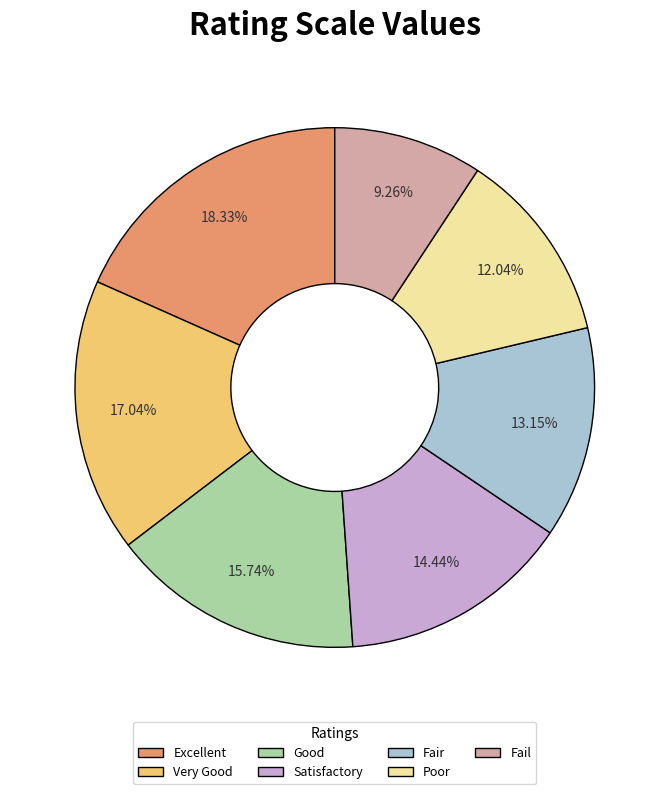

Which has a higher value, Good or Fair?

Good